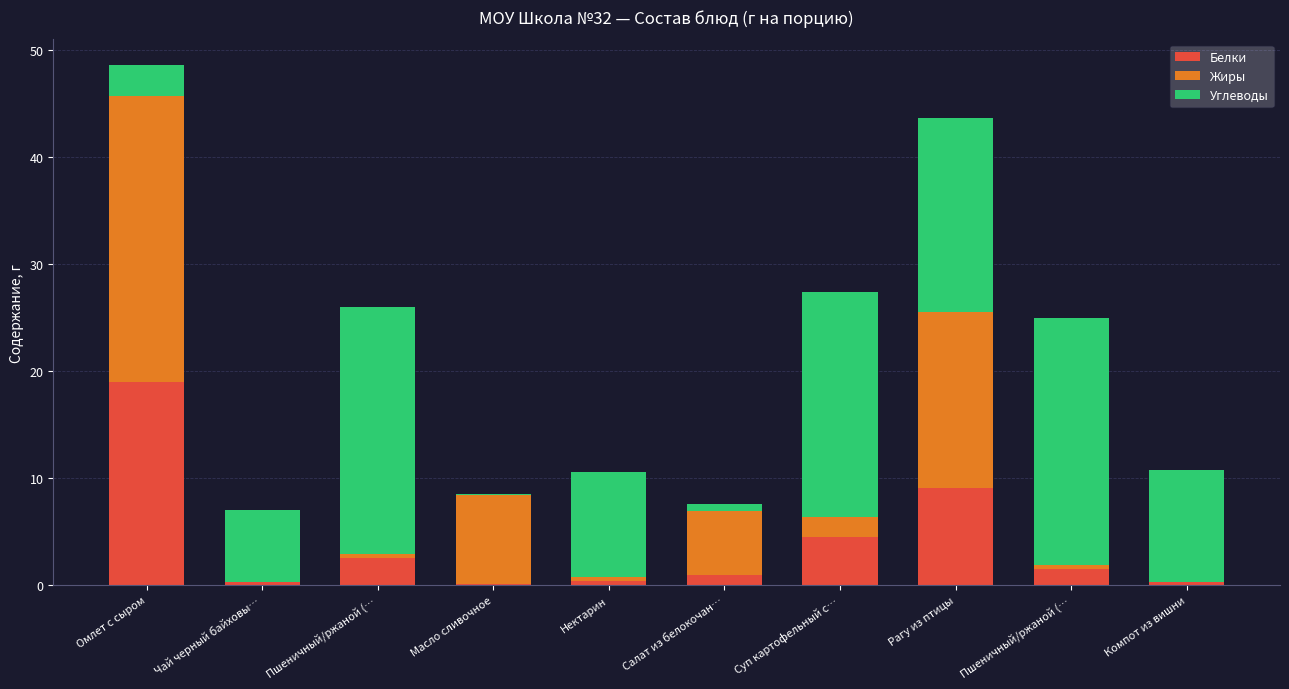

What are all the series names shown in the legend?

Белки, Жиры, Углеводы